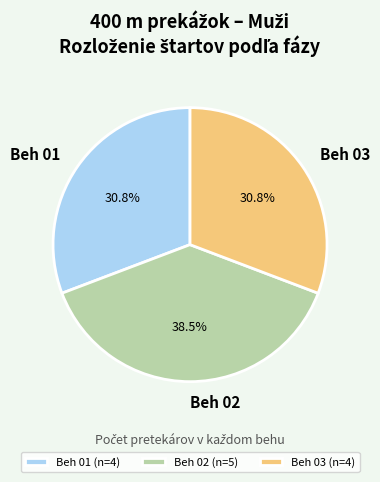

Which category has the biggest portion of the pie?

Beh 02